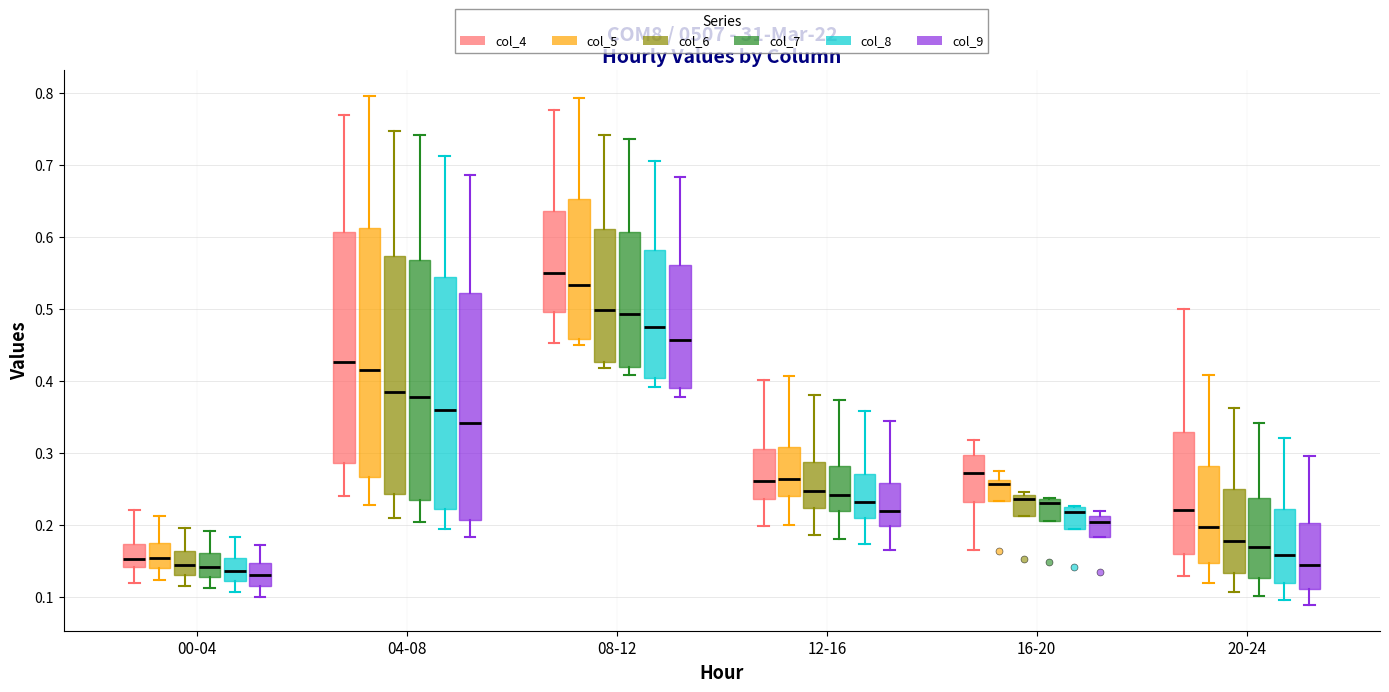

Which box's median line is the highest?

08-12 (col_4)